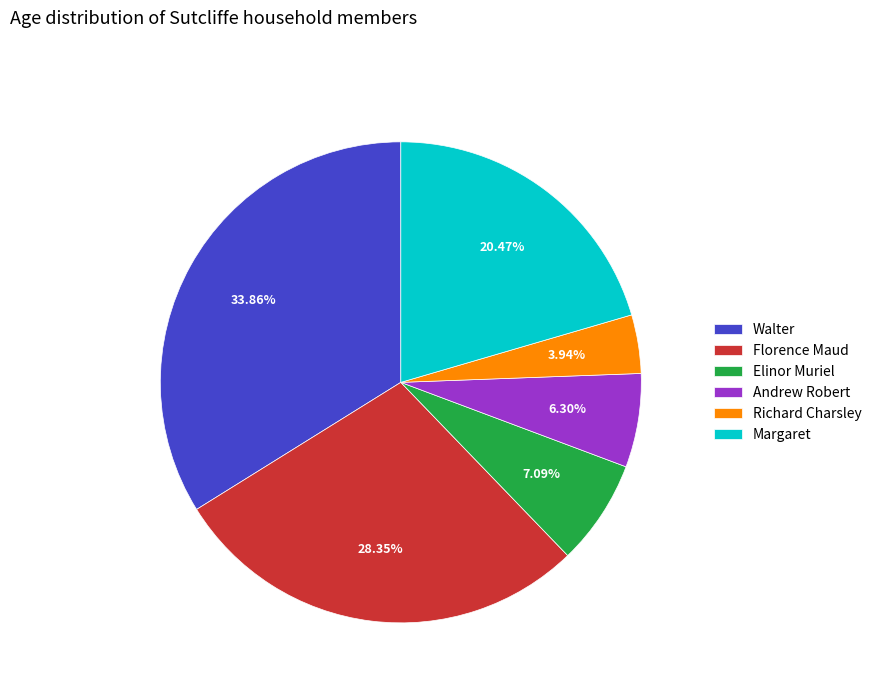

To the nearest percent, what is the difference between the largest and smallest slice percentages?

30%